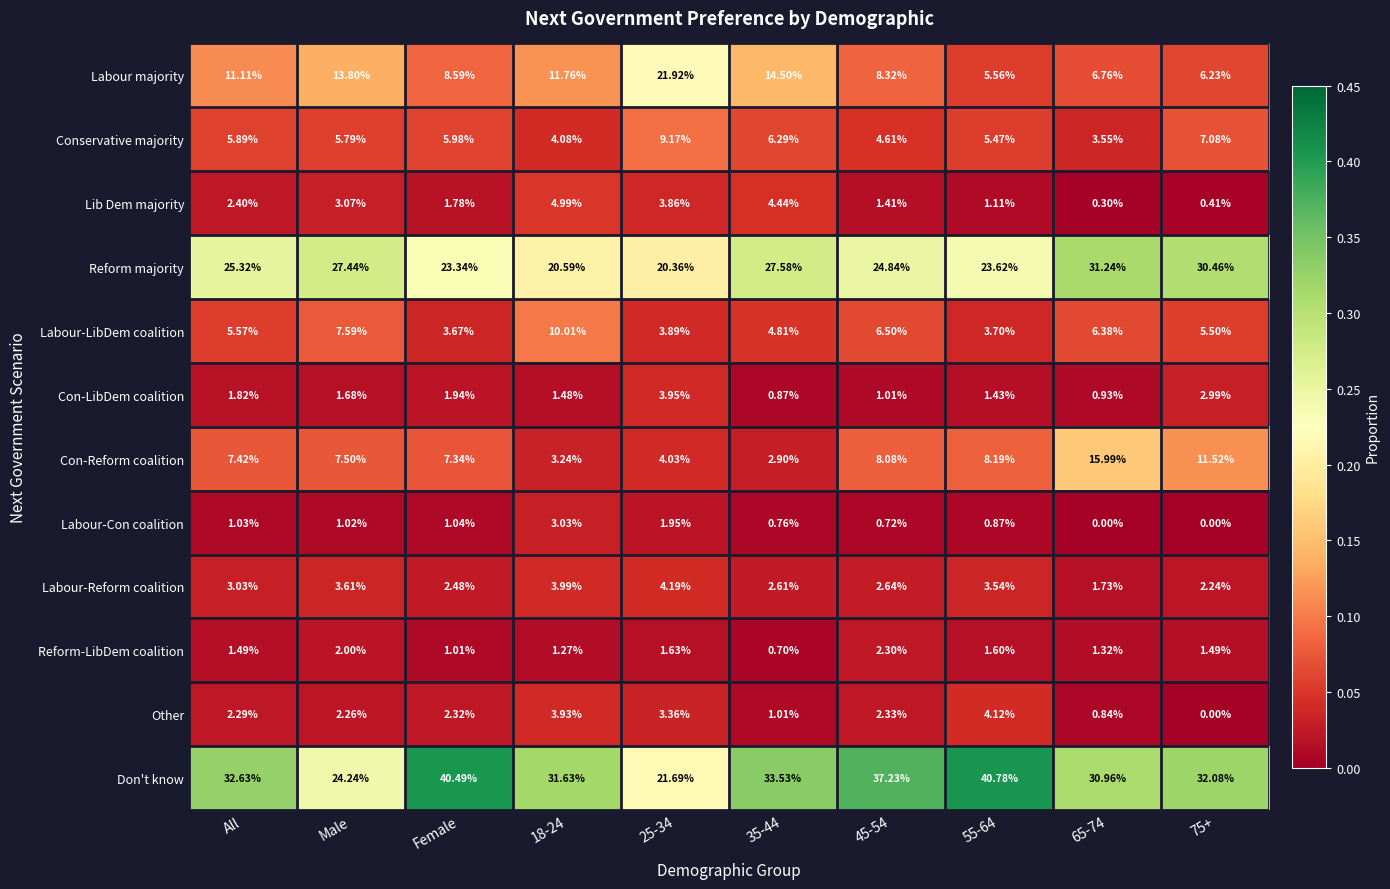

Where is Reform-LibDem coalition nearest to the value 1?

Female